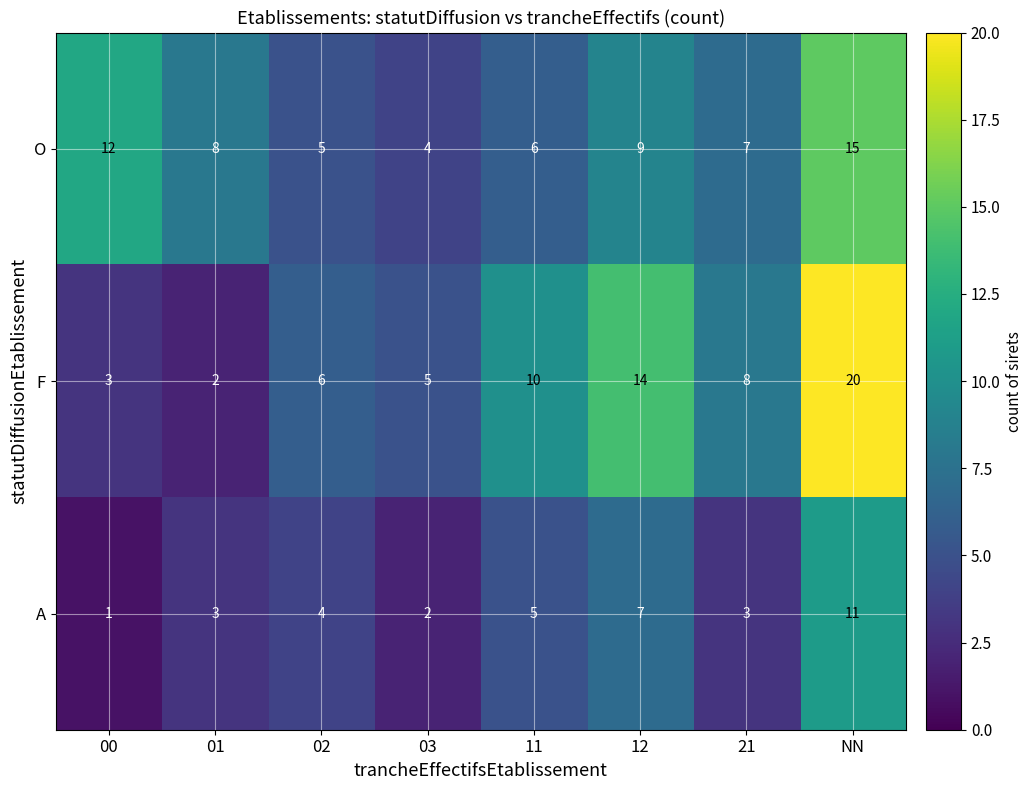

How many data points does each series have?

8